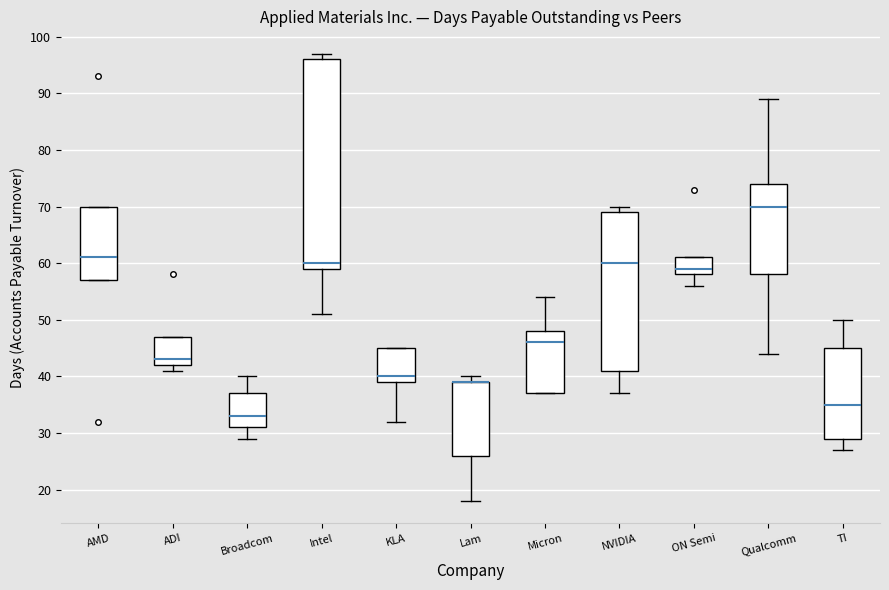

Comparing the boxes themselves (not the whiskers), which one is the tallest?

Intel